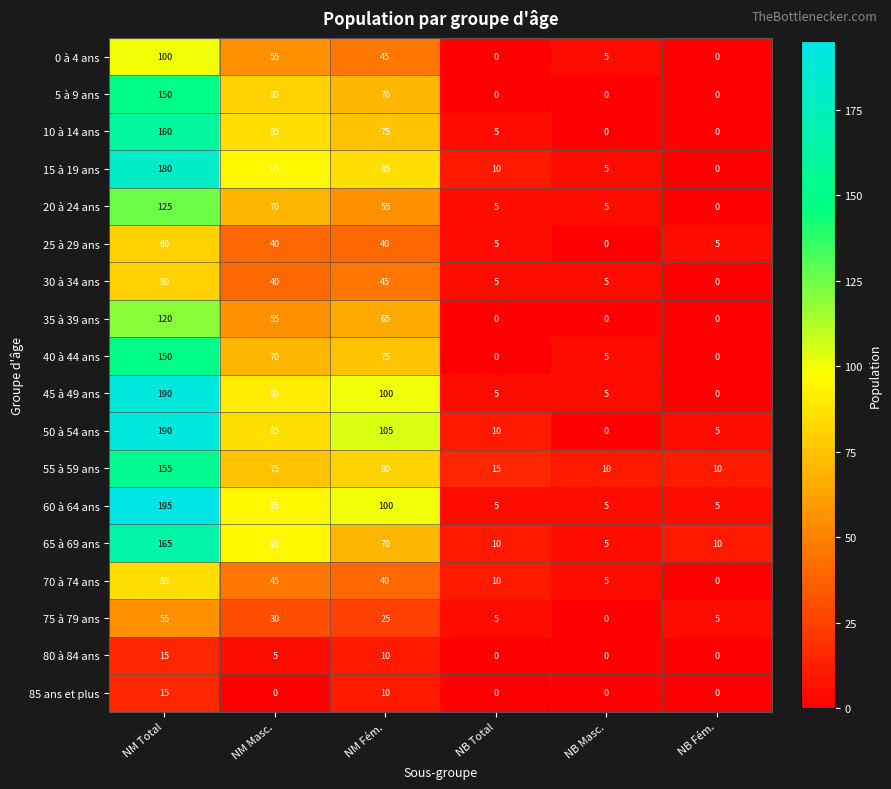

How many distinct data groups are displayed?

18